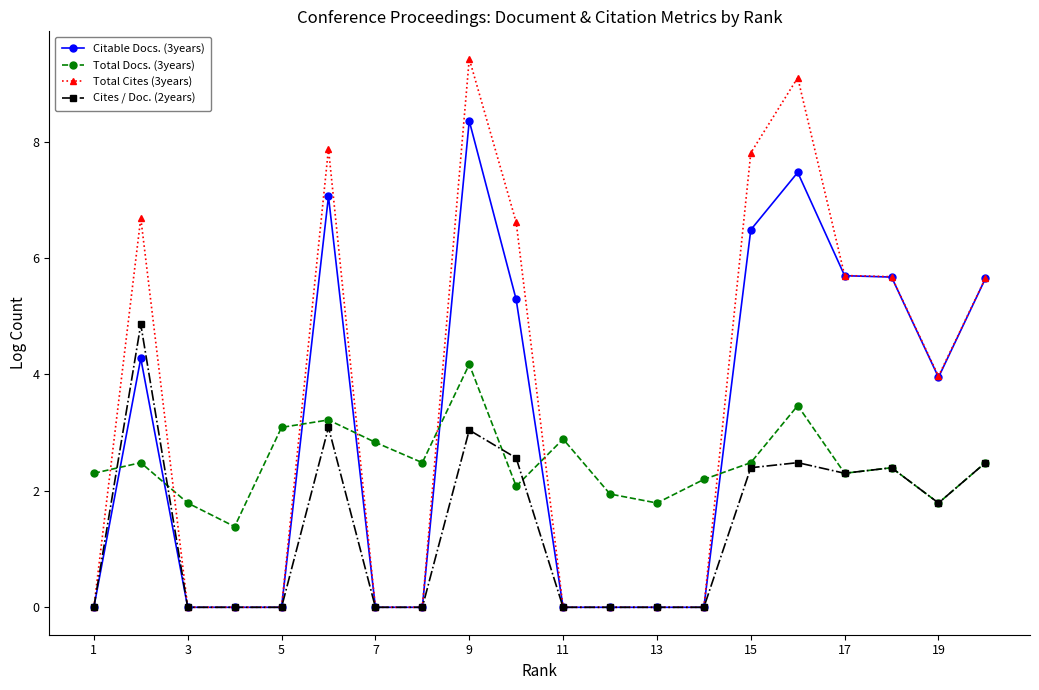

What is the maximum value for Total Docs. (3years)?

4.2